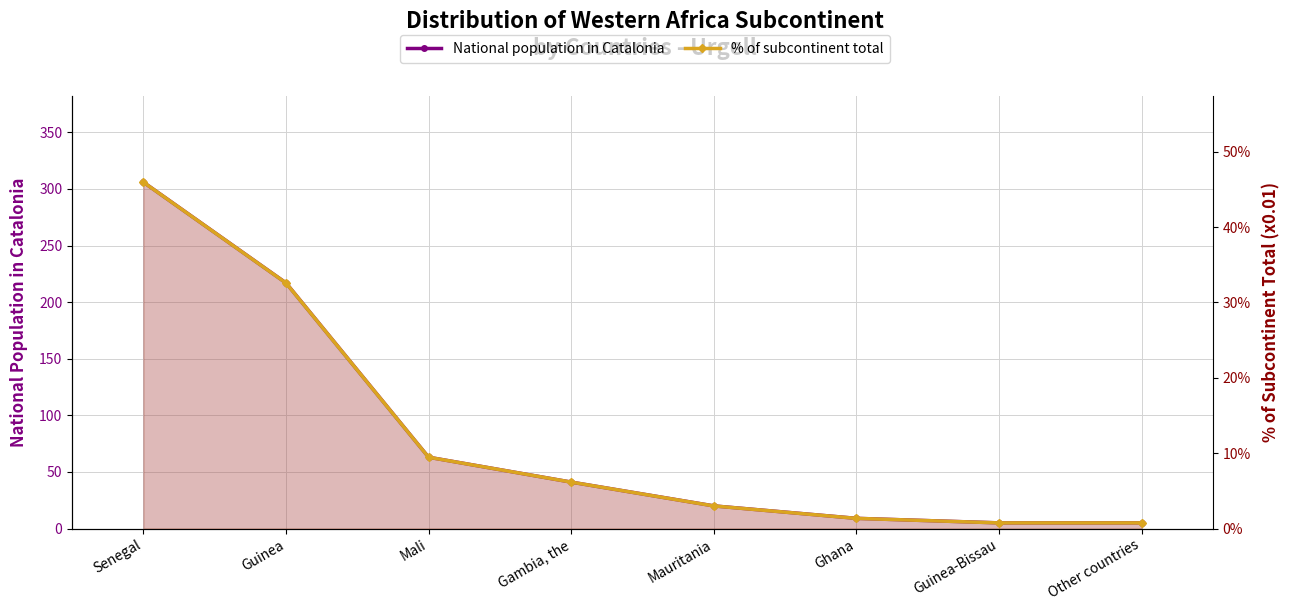

How many values in the % of subcontinent total series exceed 6?

4